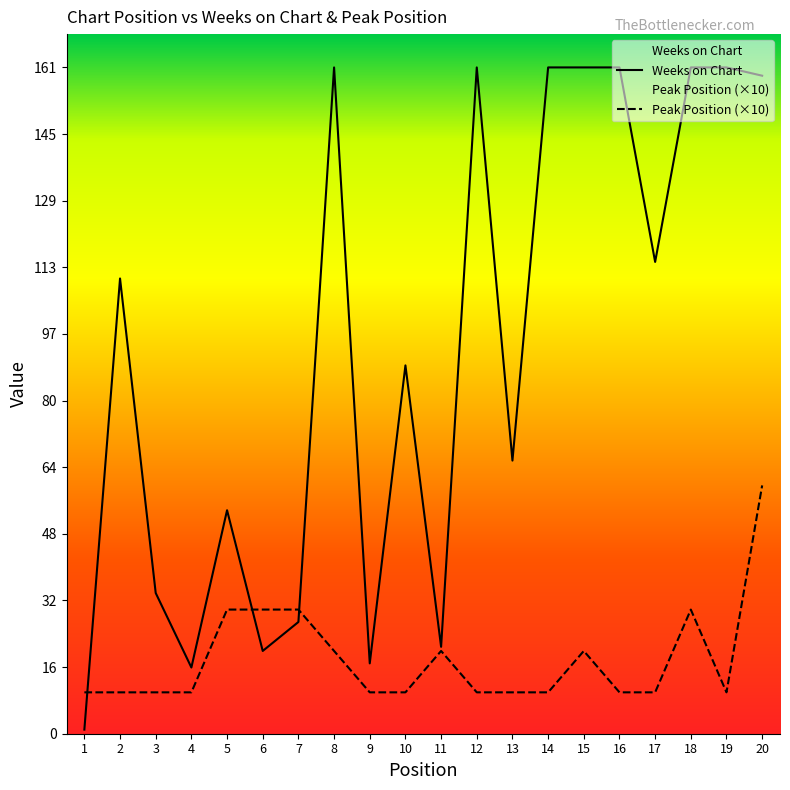

What is the value of the Peak Position point at the 15th from the left?

20